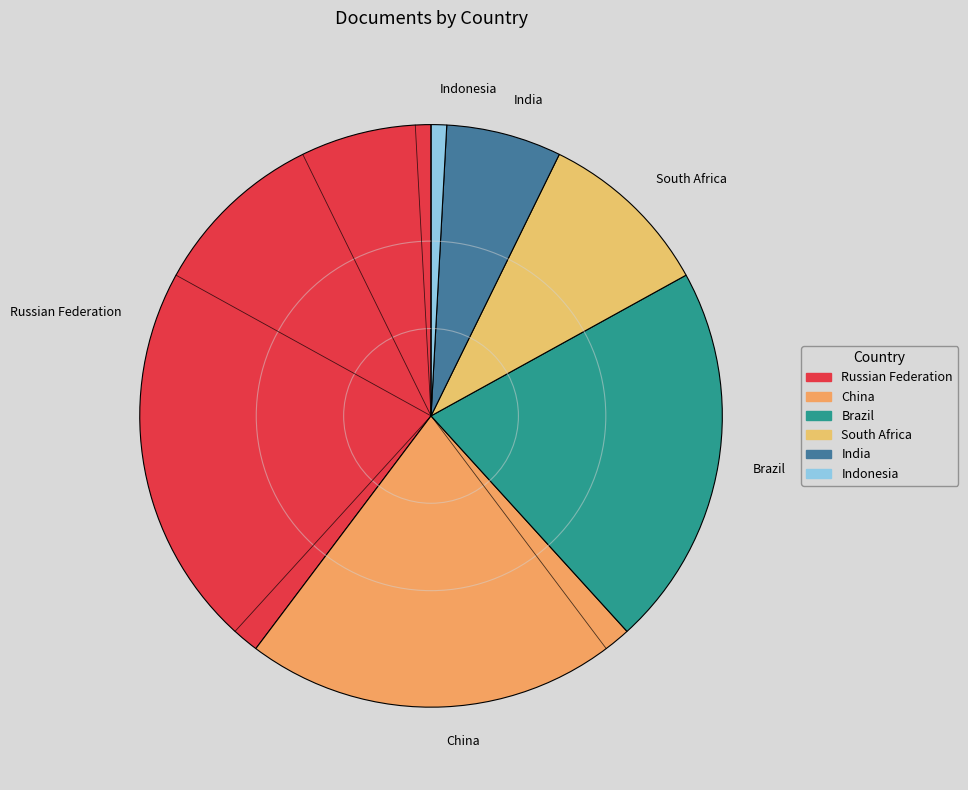

What is the smallest slice in the pie chart?

Indonesia